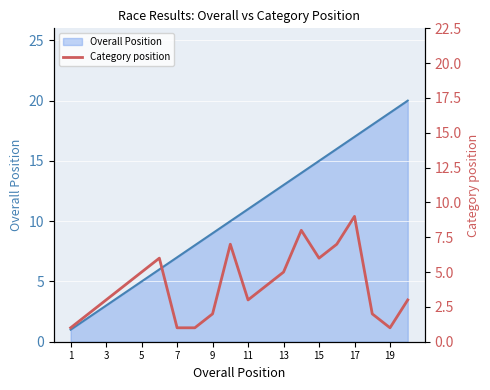

How many lines are shown in the chart?

1